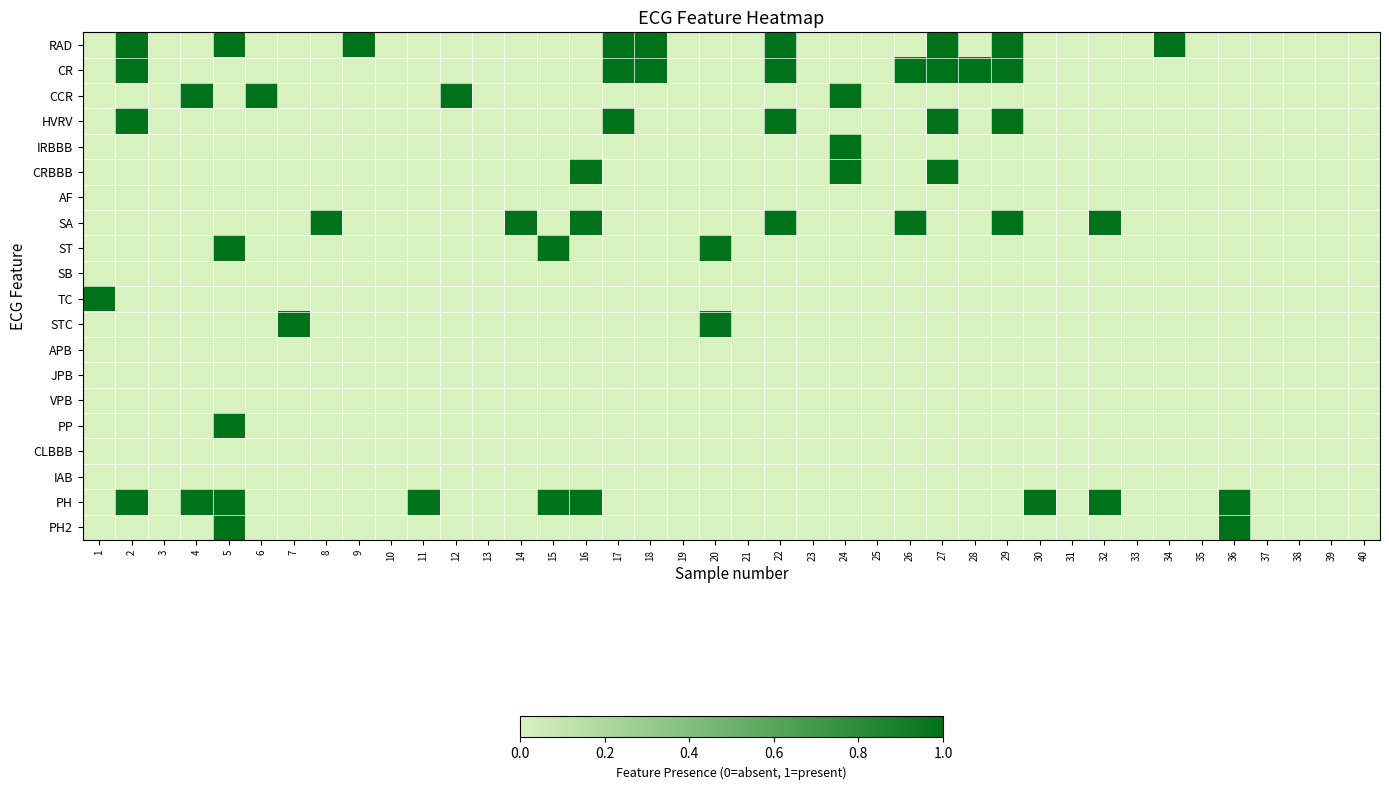

Rank the series at 7 from lowest to highest value.

RAD, CR, CCR, HVRV, IRBBB, CRBBB, AF, SA, ST, SB, TC, APB, JPB, VPB, PP, CLBBB, IAB, PH, PH2, STC